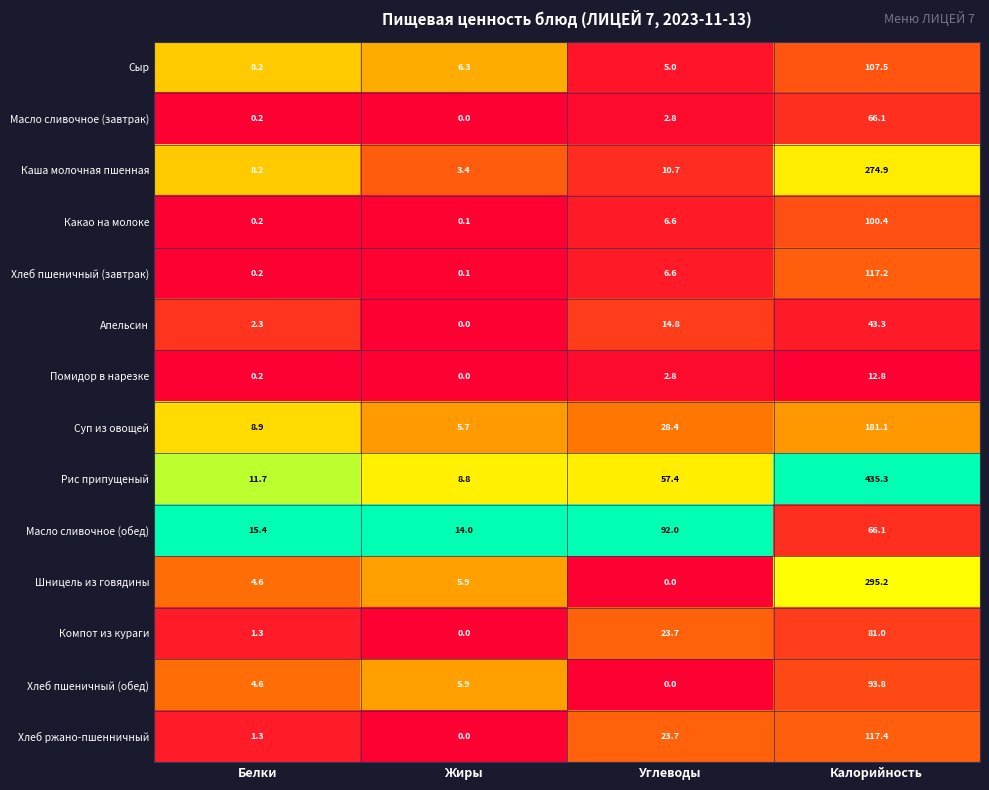

Where is Хлеб пшеничный (обед) nearest to the value 46?

Жиры